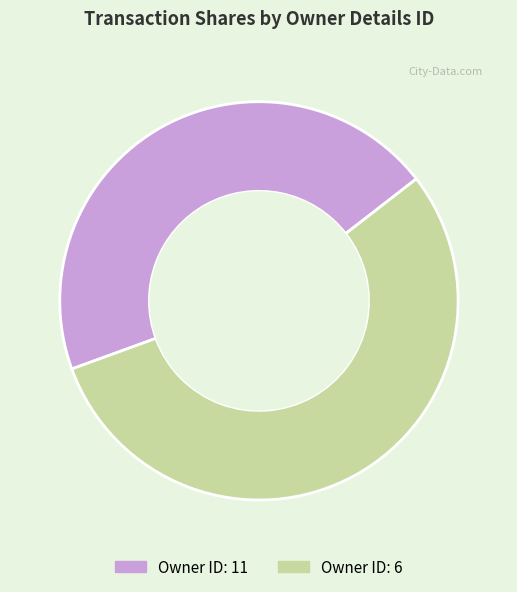

Is there any slice that represents more than half of the pie?

Yes